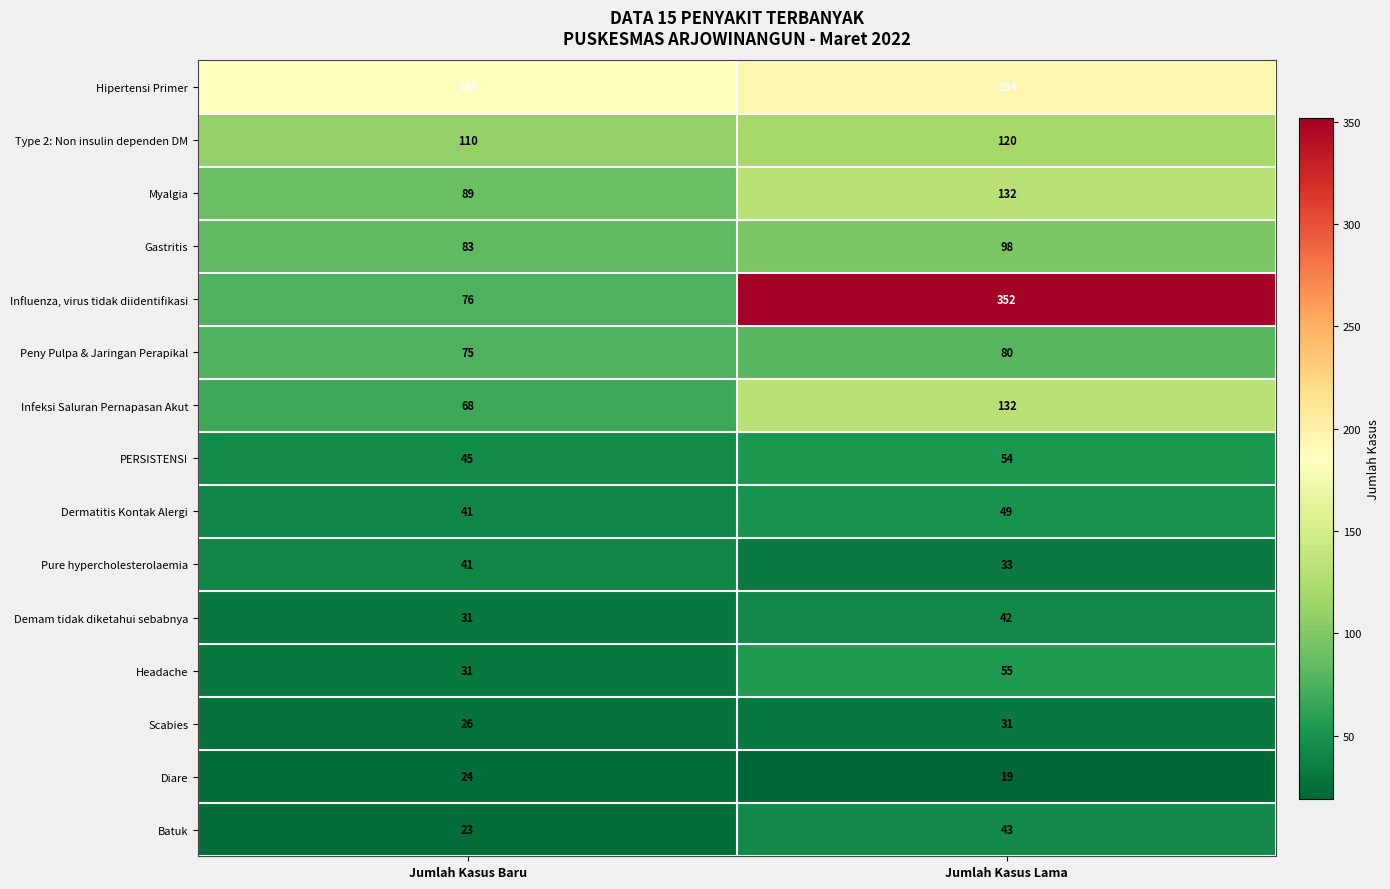

At which category does the chart reach its minimum across all series?

Jumlah Kasus Lama